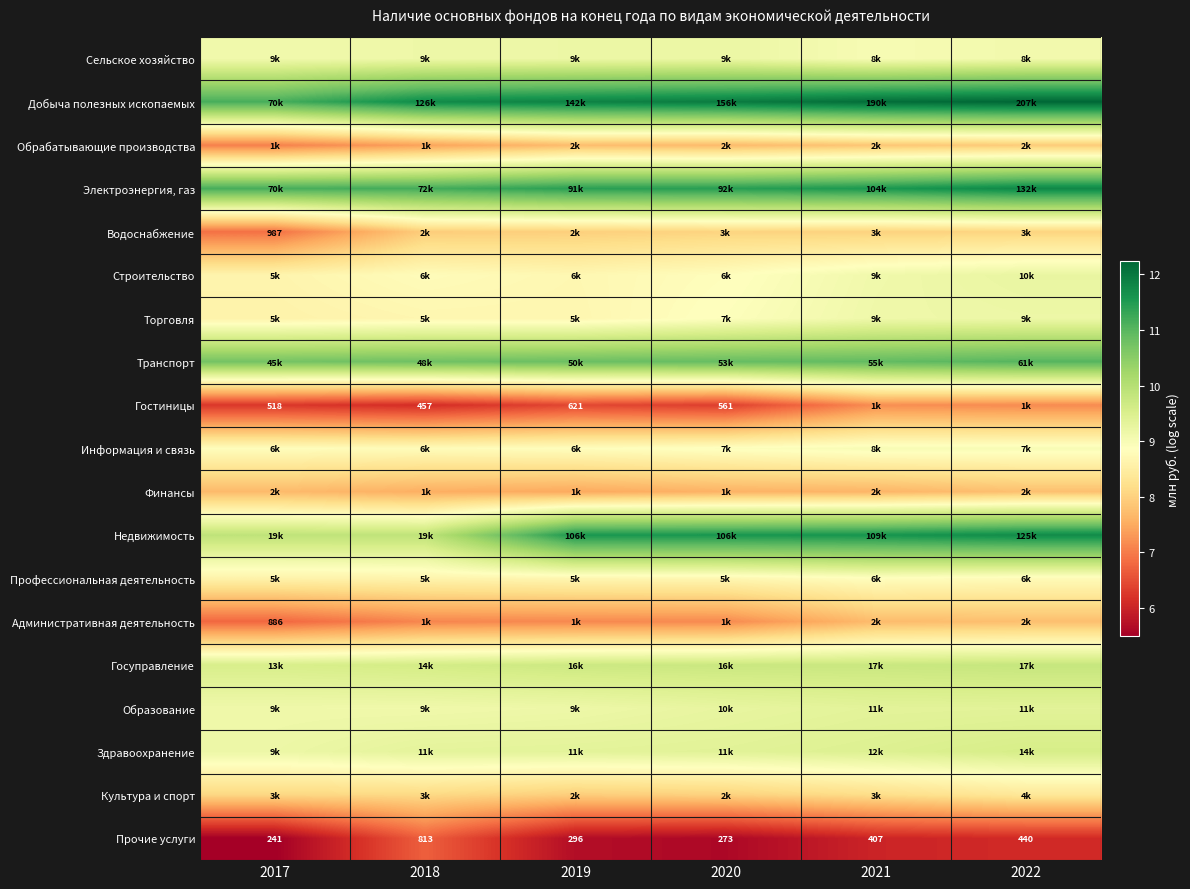

At how many categories does at least one series exceed 11?

6